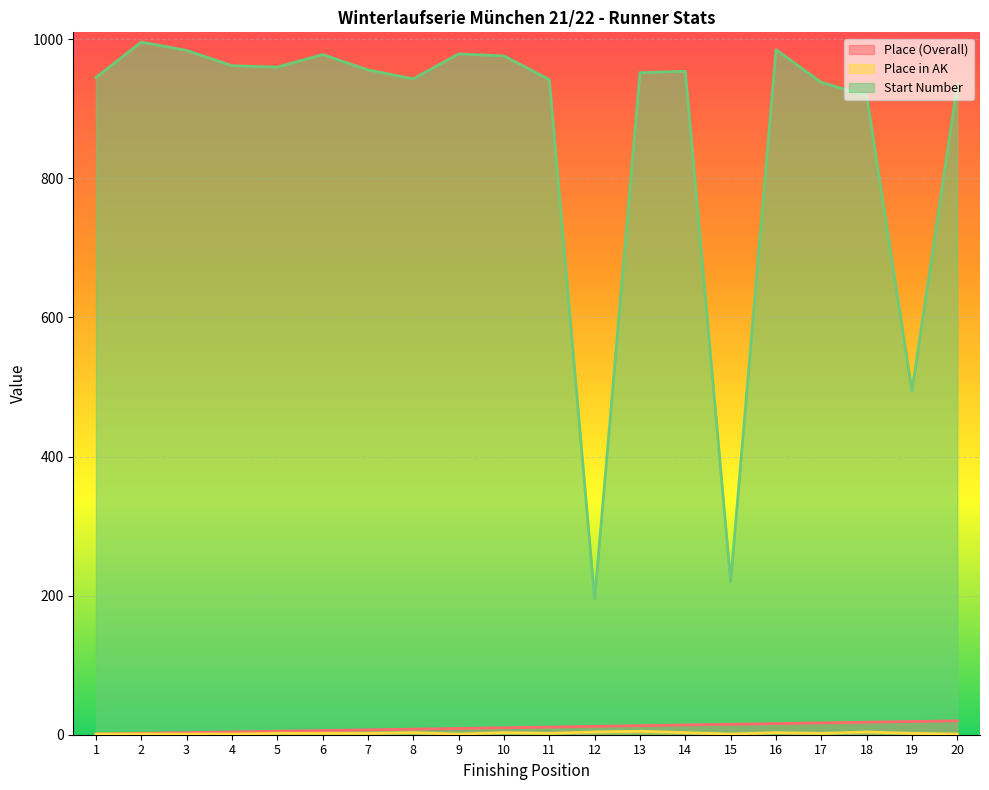

The Start Number series shows 976 at 10. True or false?

True